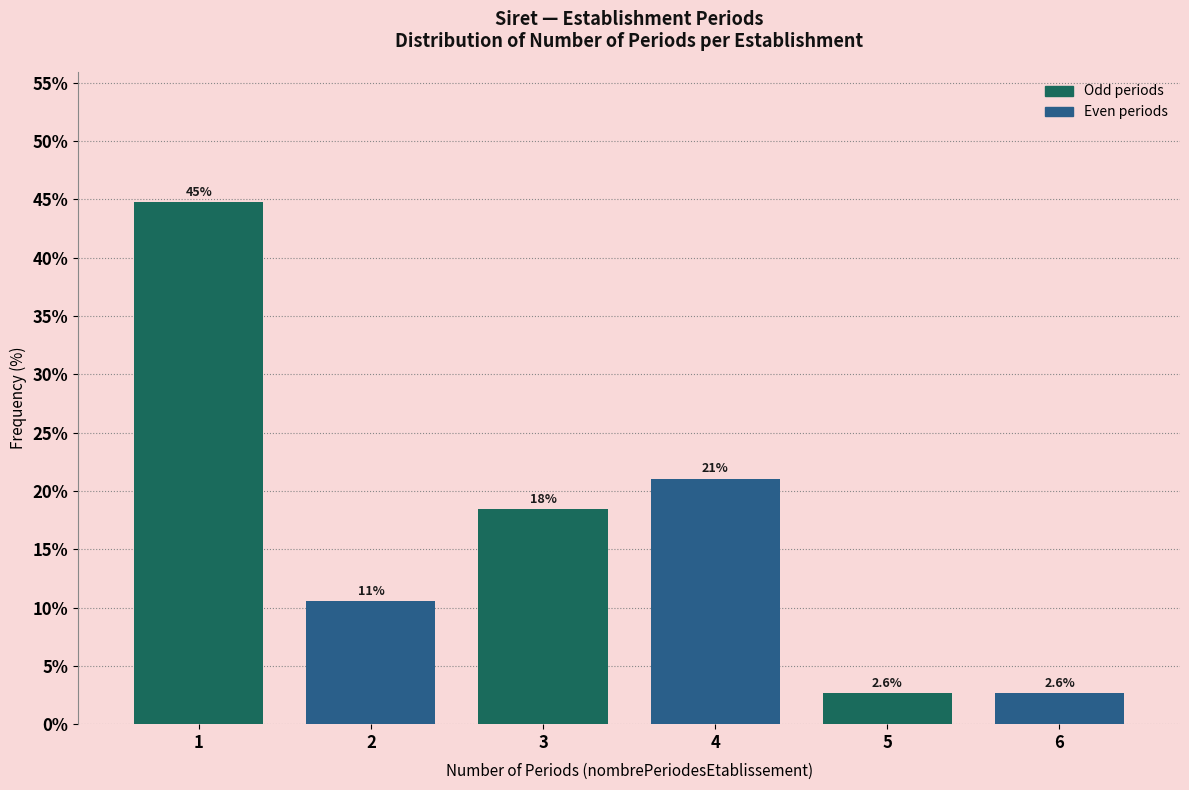

Reading right to left, extract all data points from this chart.

6=2.6	5=2.6	4=21.1	3=18.4	2=10.5	1=44.7